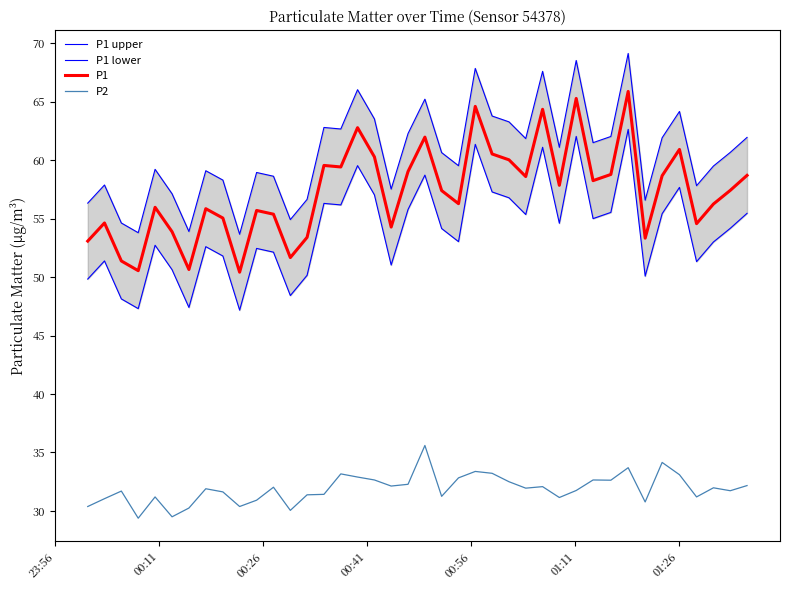

Reading left to right, transcribe all the data shown in this chart.

P1 upper: 56.3	57.9	54.6	53.8	59.2	57.1	53.9	59.1	58.3	53.7	58.9	58.6	54.9	56.6	62.8	62.7	66.0	63.5	57.5	62.3	65.2	60.6	59.5	67.8	63.8	63.3	61.8	67.6	61.1	68.5	61.5	62.0	69.1	56.6	61.9	64.2	57.8	59.5	60.7	61.9
P1 lower: 49.8	51.4	48.1	47.3	52.7	50.6	47.4	52.6	51.8	47.2	52.5	52.1	48.4	50.2	56.3	56.2	59.5	57.0	51.0	55.8	58.7	54.2	53.0	61.4	57.3	56.8	55.4	61.1	54.6	62.0	55.0	55.5	62.6	50.1	55.4	57.7	51.3	53.0	54.2	55.5
P1: 53.1	54.6	51.4	50.5	56.0	53.9	50.6	55.9	55.0	50.4	55.7	55.4	51.7	53.4	59.5	59.4	62.8	60.3	54.3	59.0	62.0	57.4	56.3	64.6	60.5	60.0	58.6	64.3	57.9	65.3	58.2	58.8	65.9	53.3	58.7	60.9	54.6	56.2	57.4	58.7
P2: 30.4	31.1	31.7	29.4	31.2	29.5	30.2	31.9	31.6	30.4	30.9	32.0	30.1	31.4	31.4	33.2	32.9	32.6	32.1	32.3	35.6	31.2	32.8	33.4	33.2	32.5	31.9	32.1	31.1	31.8	32.6	32.6	33.7	30.8	34.1	33.1	31.2	32.0	31.7	32.2